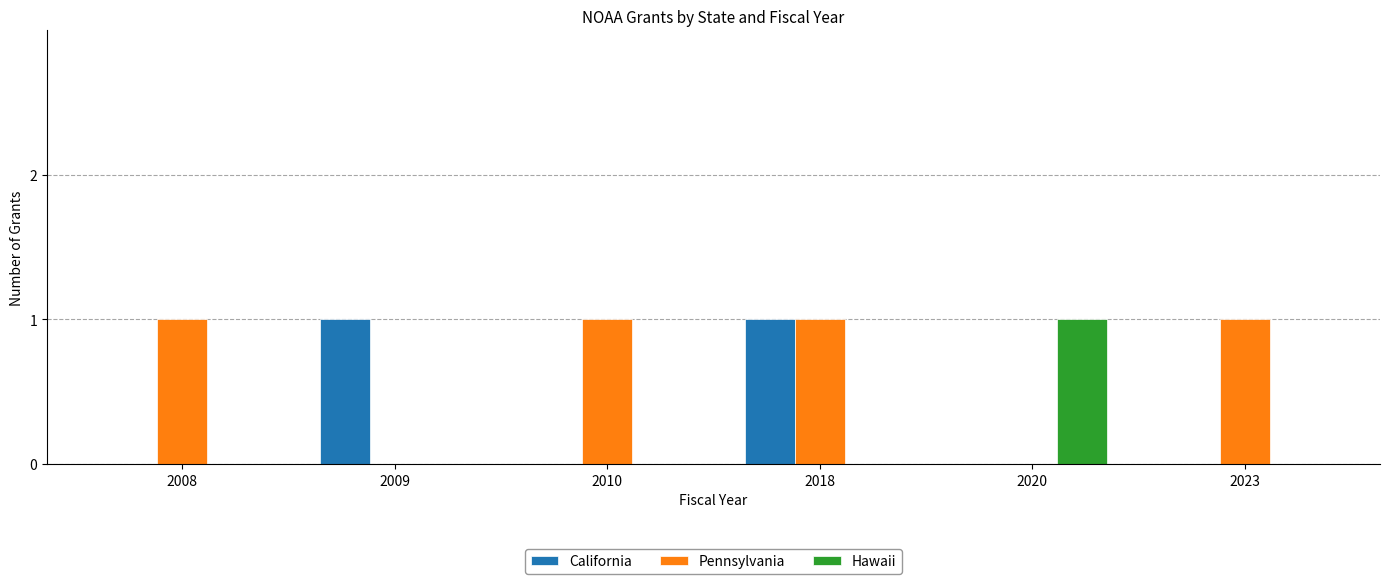

Is the value of Hawaii at 2010 greater than the value of Pennsylvania at 2023?

No